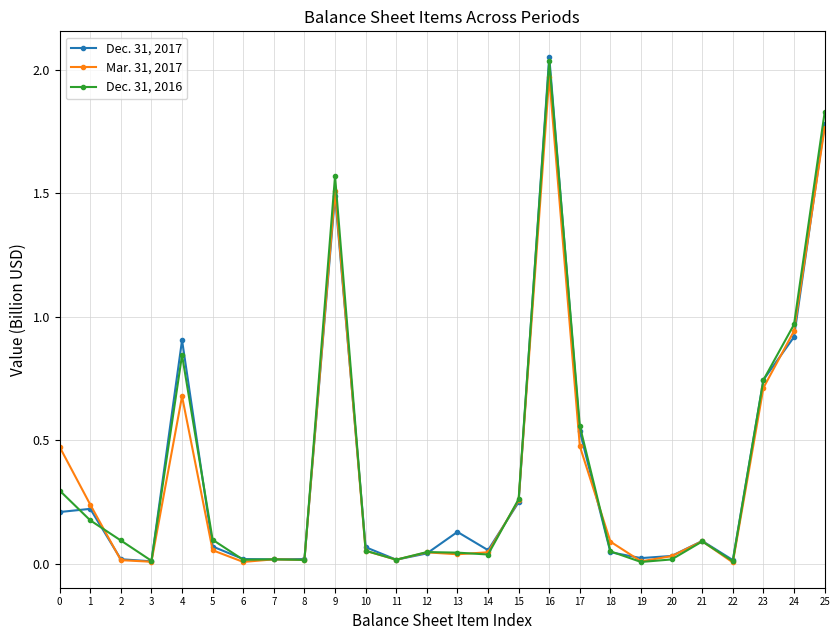

Which series has the largest range (max minus min)?

Dec. 31, 2017